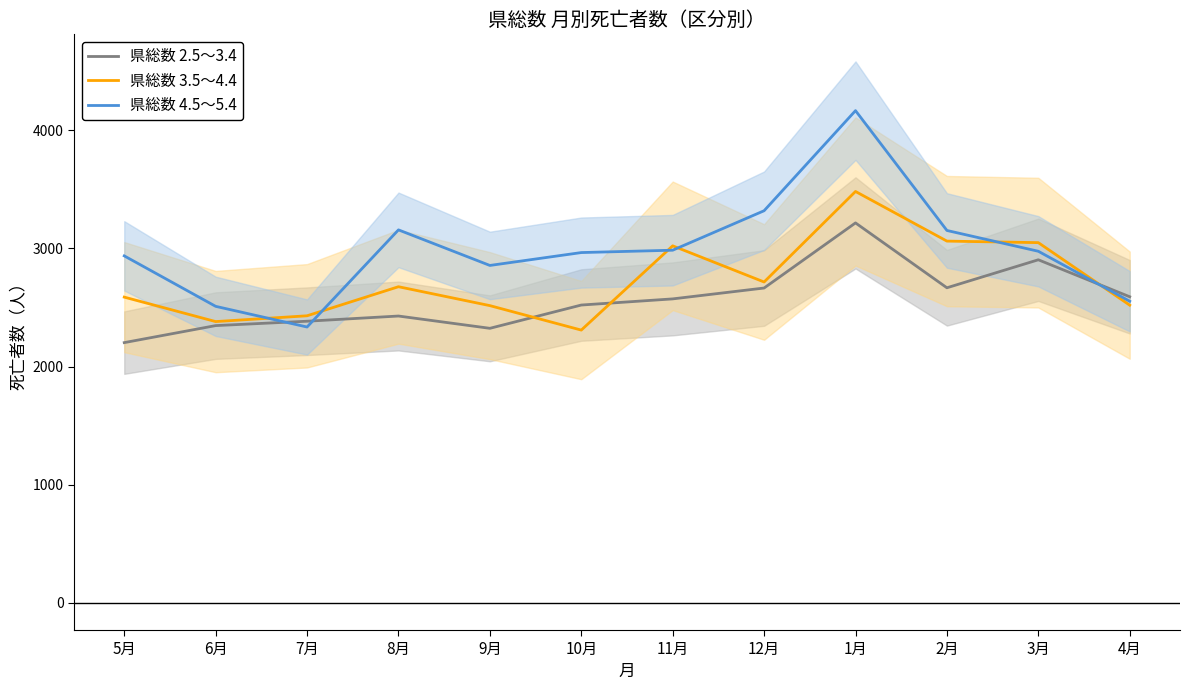

At which category does the chart reach its peak across all series?

1月